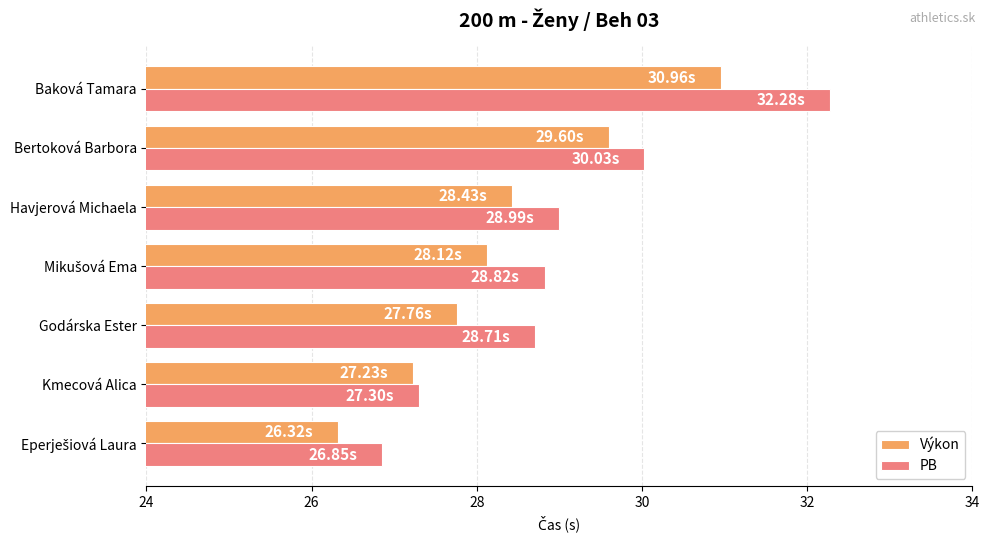

What are all the series names shown in the legend?

Výkon, PB